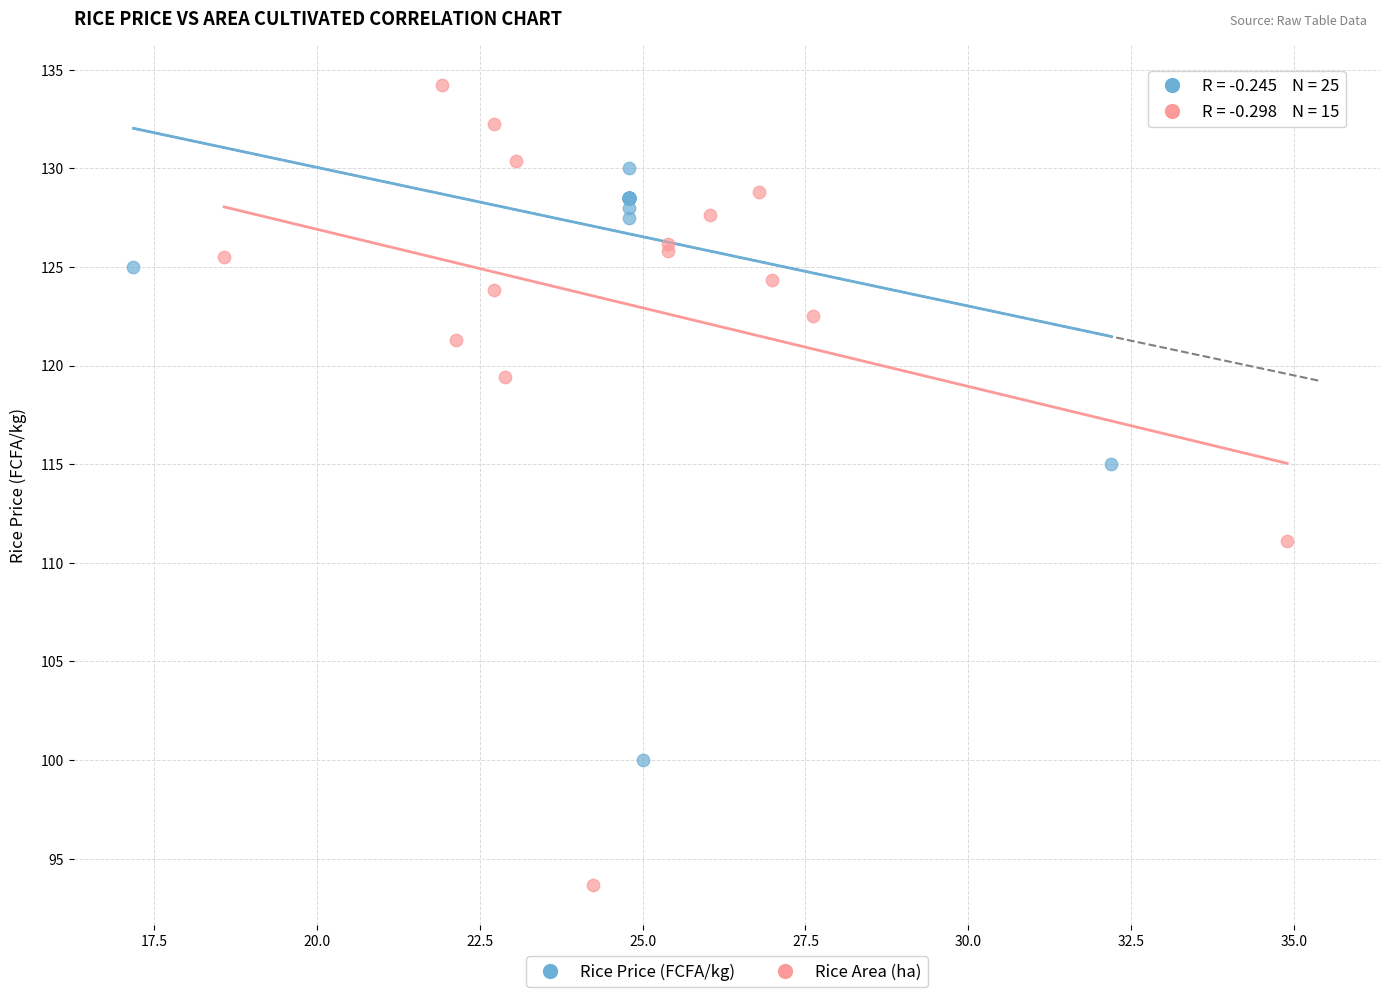

Which series contains the lowest Y value?

Rice Area (ha)